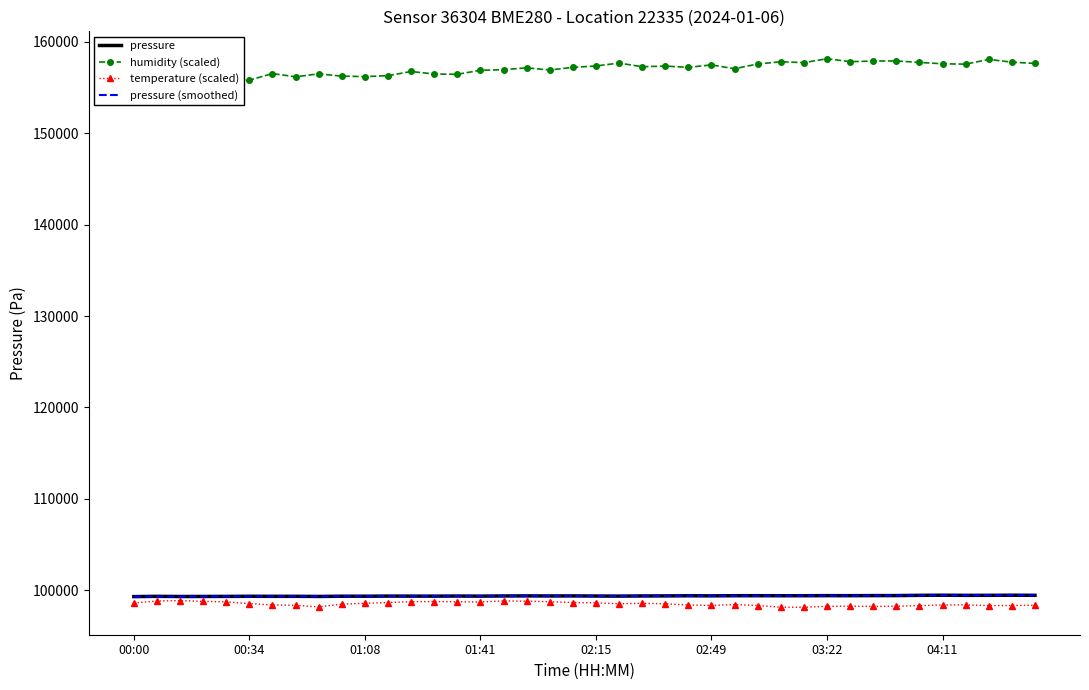

At which category does the chart reach its minimum across all series?

29